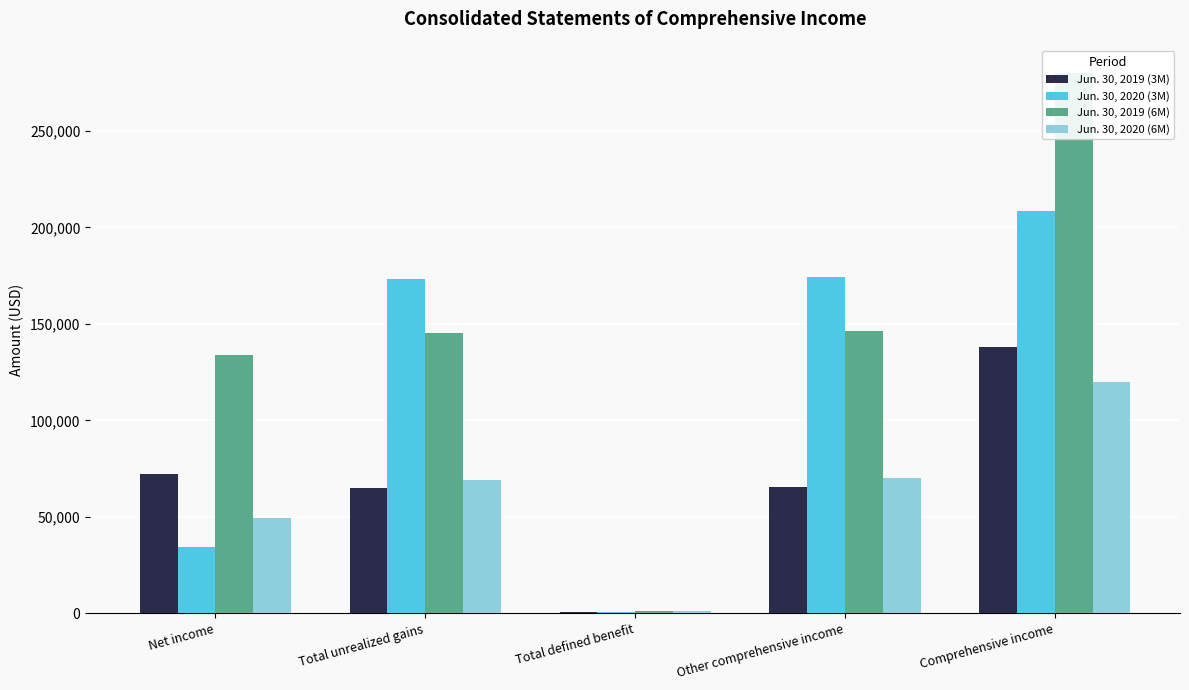

Between Other comprehensive income and Comprehensive income, which series saw the biggest shift?

Jun. 30, 2019 (6M)